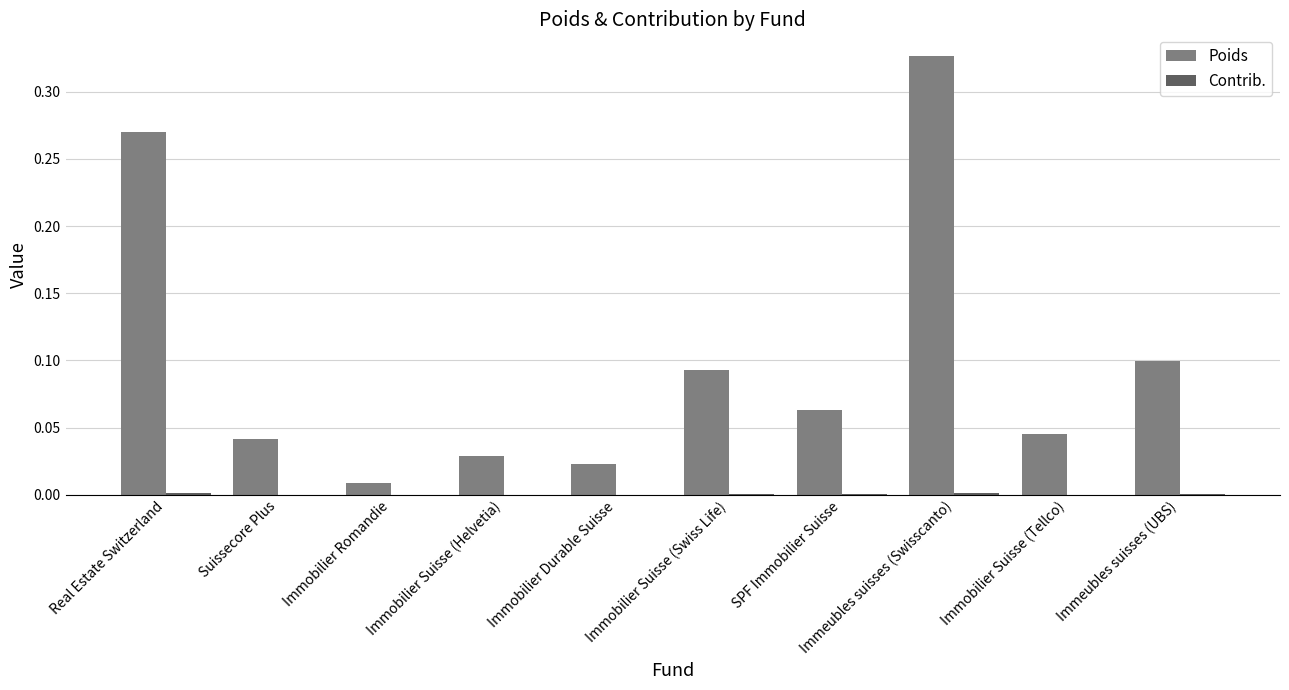

Which series has the largest total across all categories?

Poids